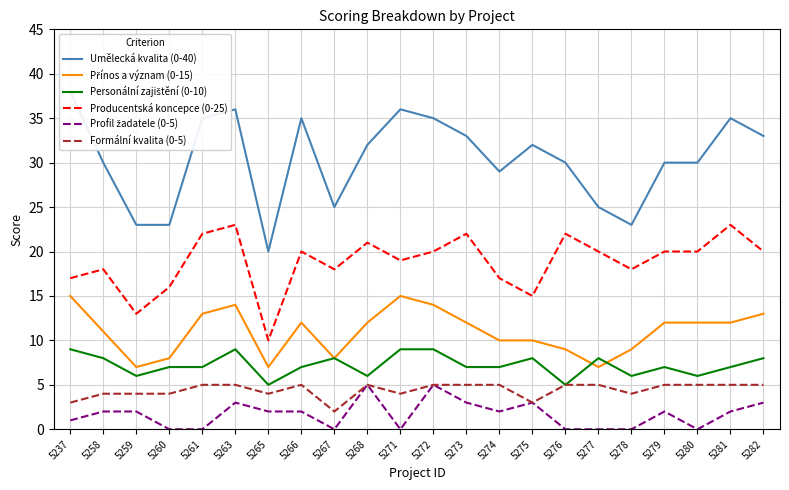

Rank the categories by Producentská koncepce (0-25) value from lowest to highest.

5265, 5259, 5275, 5260, 5237, 5274, 5258, 5267, 5278, 5271, 5266, 5272, 5277, 5279, 5280, 5282, 5268, 5261, 5273, 5276, 5263, 5281